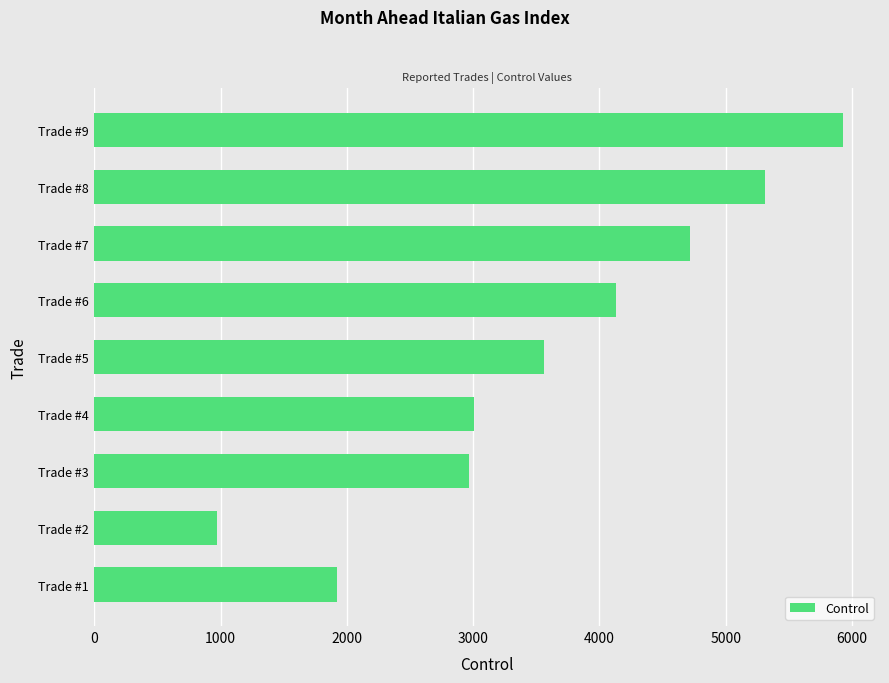

The value at Trade #7 is 6717.7. True or false?

False